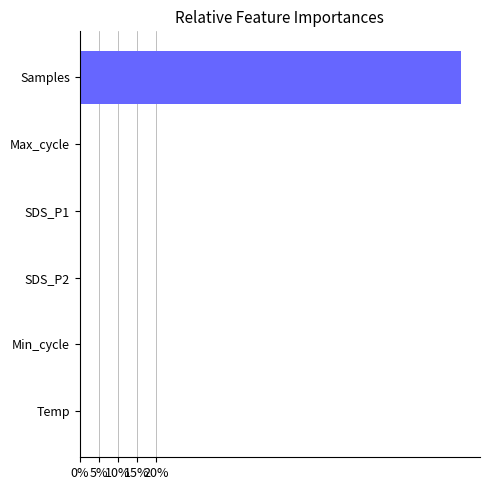

What is the sum of all values?

100.0